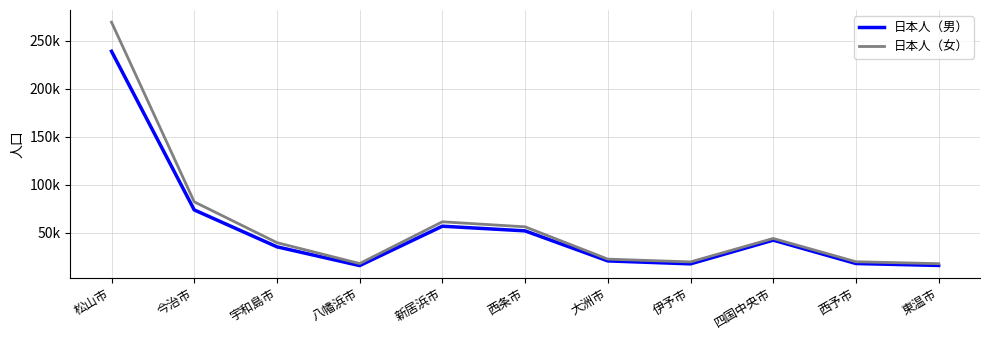

Reading right to left, list all the values displayed in this chart.

日本人（男）: 15711	17712	42112	17369	20445	51789	56655	15548	35150	73652	239196
日本人（女）: 17558	19580	43861	19408	22294	56013	61267	17685	39506	82089	269584